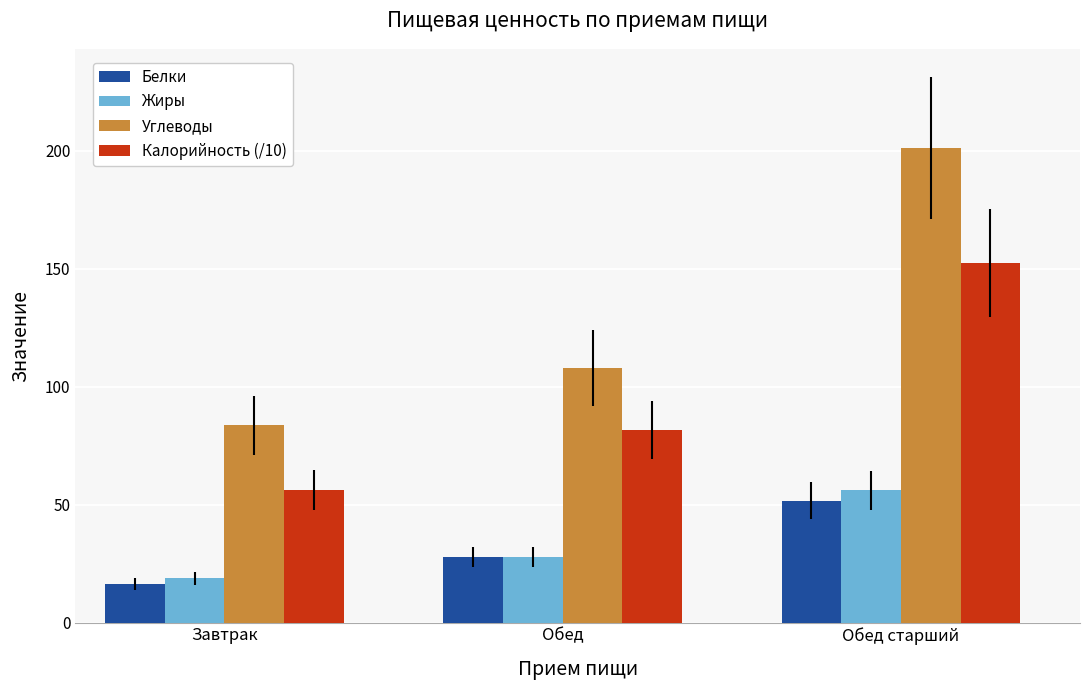

What is the label of the 1st bar from the right?

Обед старший